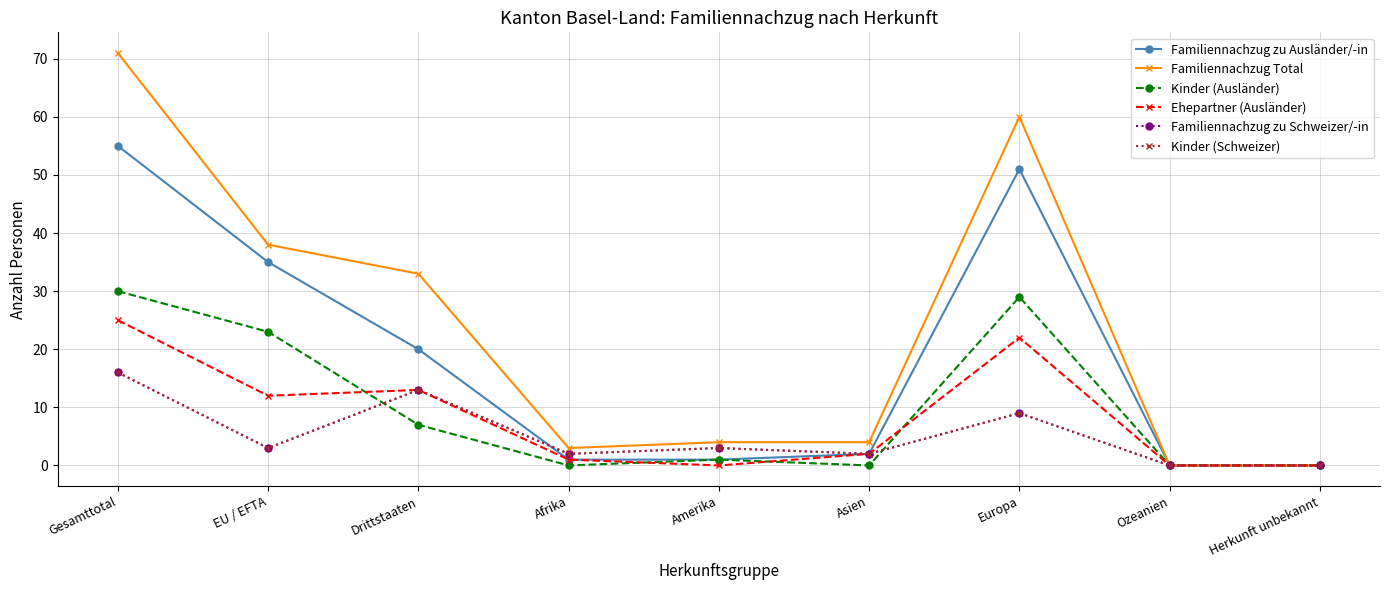

Is this an area chart (filled region under the line)?

No